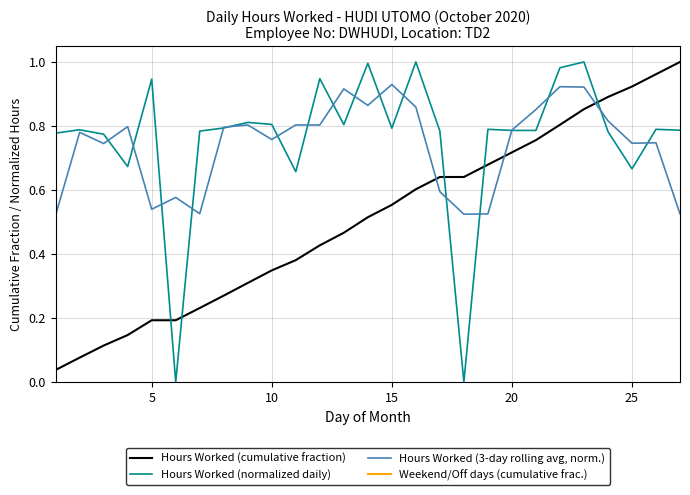

Rank the series by their maximum value, from highest to lowest.

Hours Worked (cumulative fraction), Hours Worked (normalized daily), Hours Worked (3-day rolling avg, norm.), Weekend/Off days (cumulative frac.)